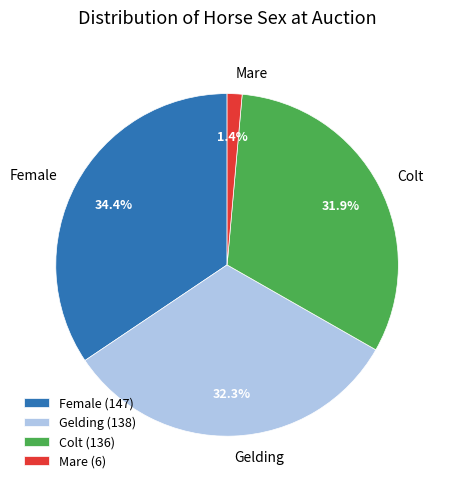

Does any single category account for the majority?

No